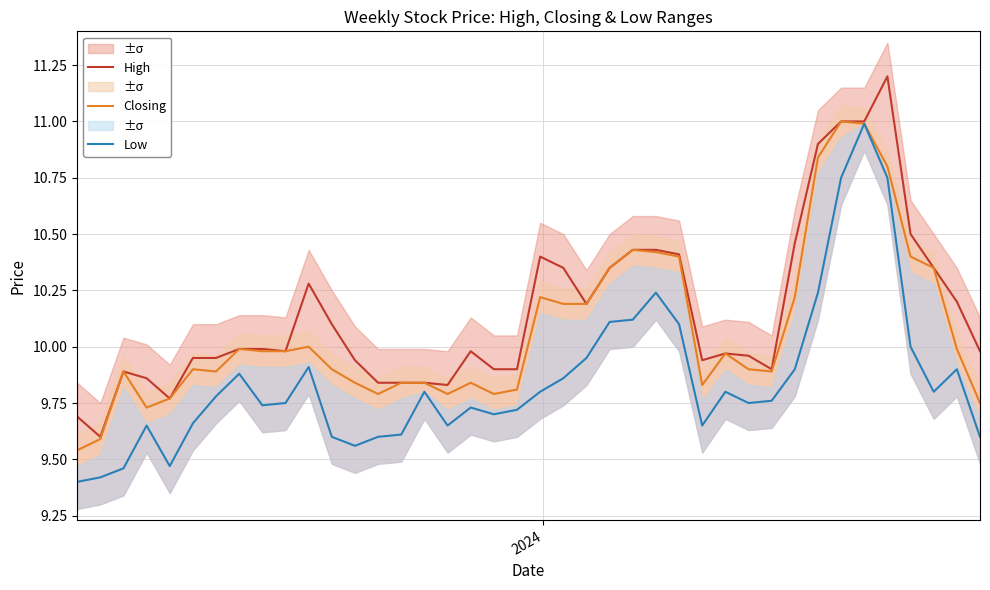

List the series in order of their peak value, lowest first.

Low, Closing, High